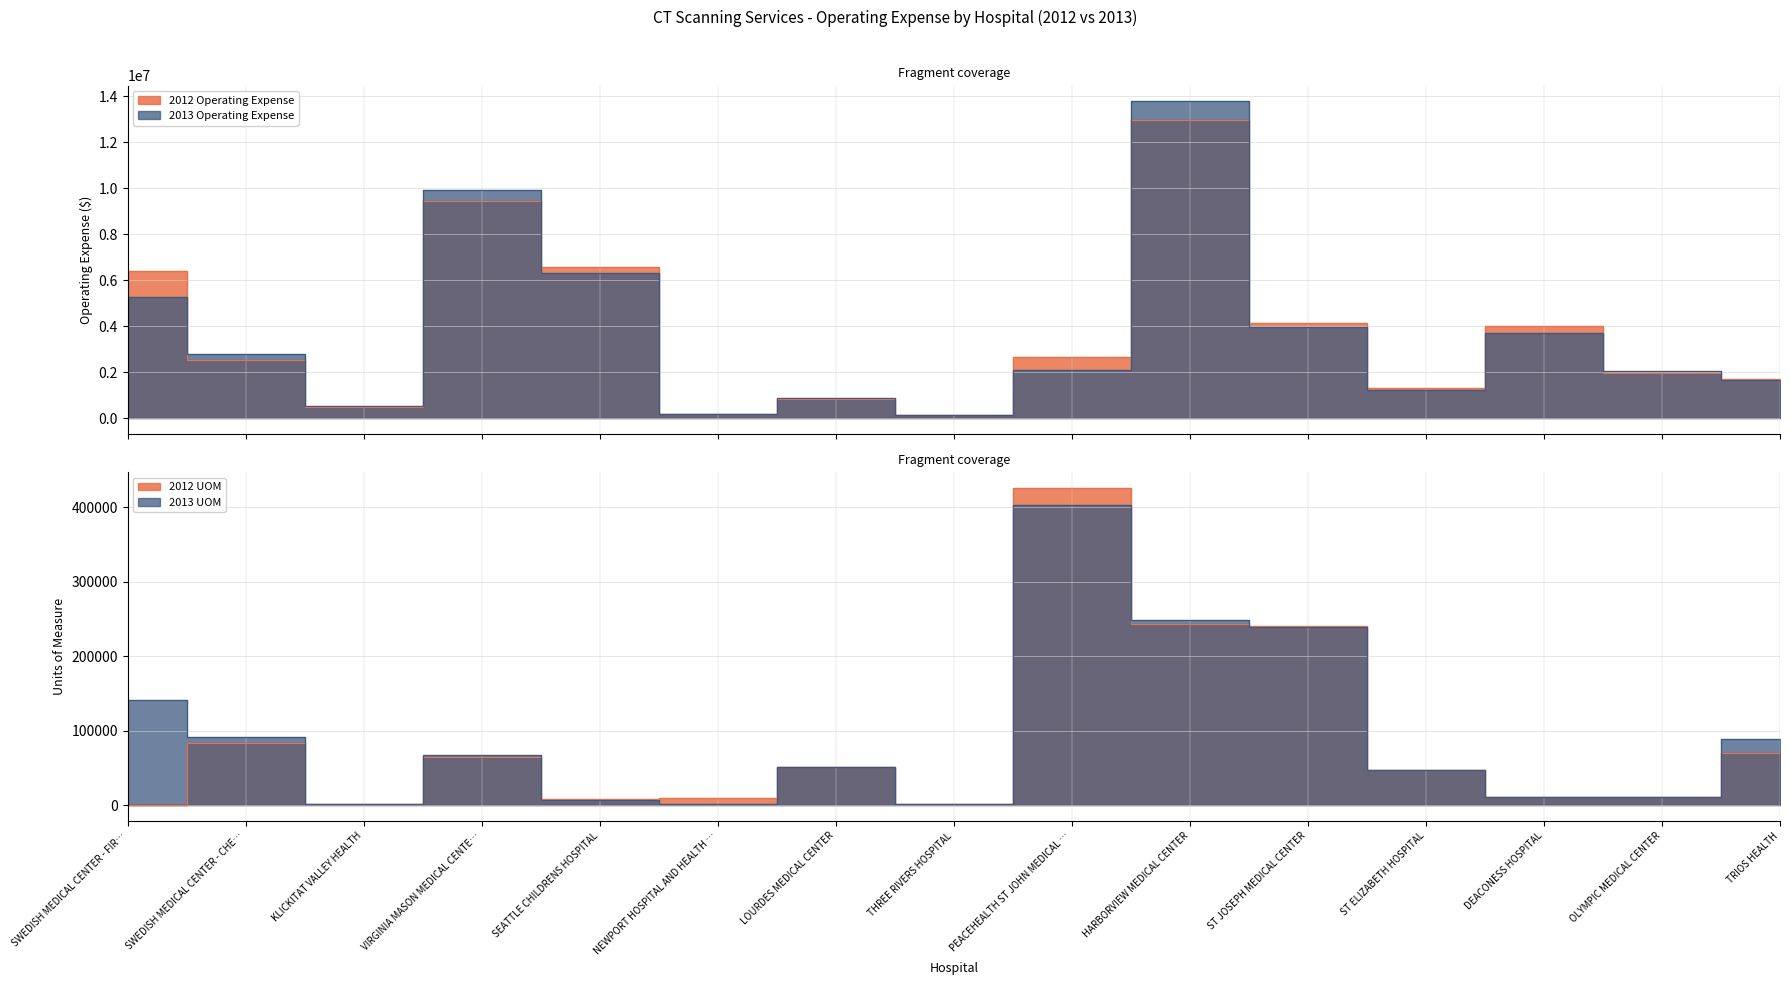

What value does the 2013 Operating Expense series have at SWEDISH MEDICAL CENTER - FIR…, to the nearest 50?

5289800